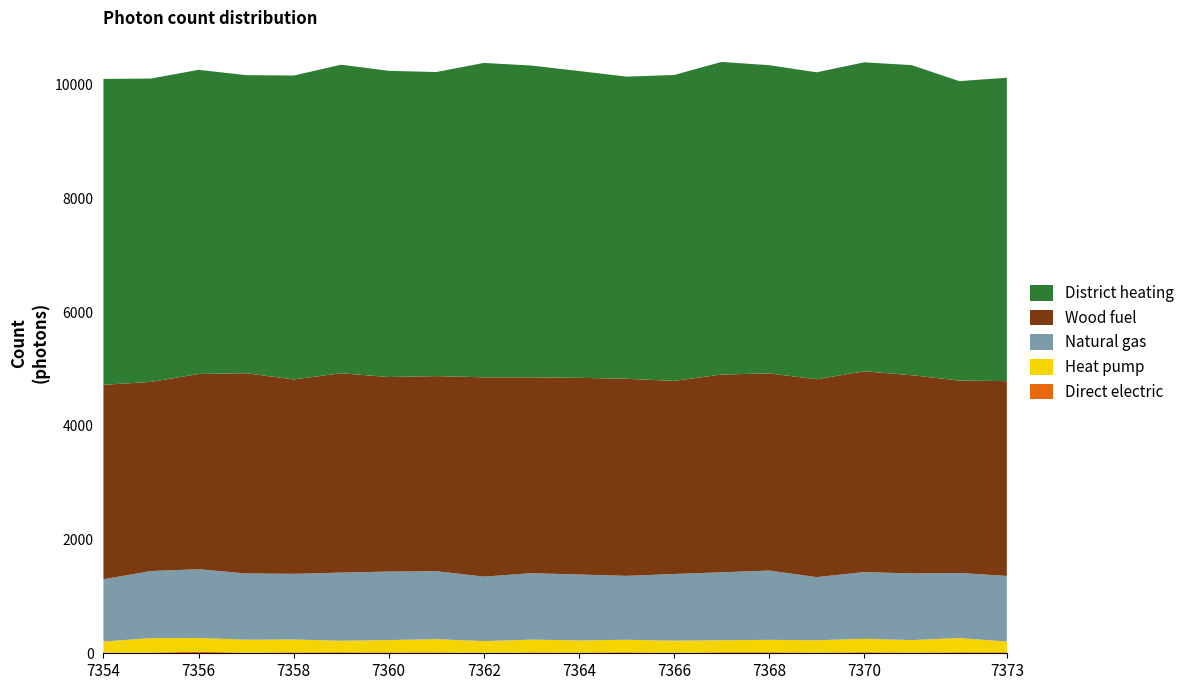

Reading left to right, list all the values displayed in this chart.

Direct electric: 11	13	26	11	16	18	14	16	9	15	13	18	9	18	18	13	18	13	18	17
Heat pump: 196	253	242	228	226	203	218	232	205	225	213	219	213	211	218	216	236	219	249	190
Natural gas: 1095	1180	1210	1164	1155	1198	1205	1195	1134	1168	1159	1124	1172	1195	1219	1110	1174	1172	1145	1153
Wood fuel: 3418	3326	3433	3521	3418	3505	3420	3431	3504	3443	3458	3465	3395	3477	3466	3479	3530	3485	3383	3425
District heating: 5379	5333	5348	5241	5343	5425	5384	5346	5528	5483	5395	5313	5378	5497	5419	5397	5433	5452	5265	5335